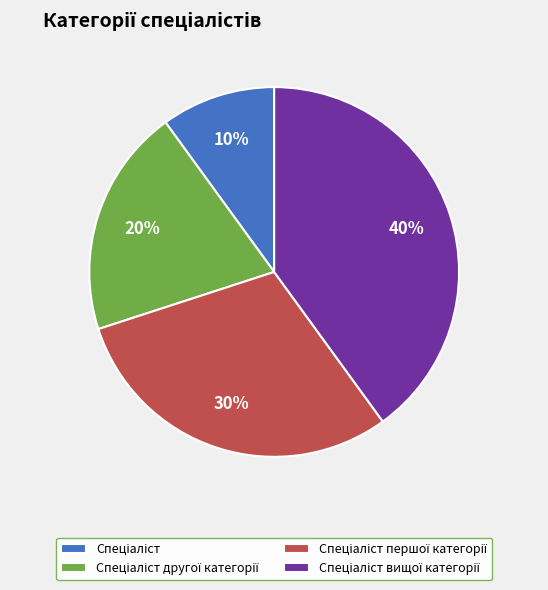

To the nearest percent, what is the average slice percentage?

25%